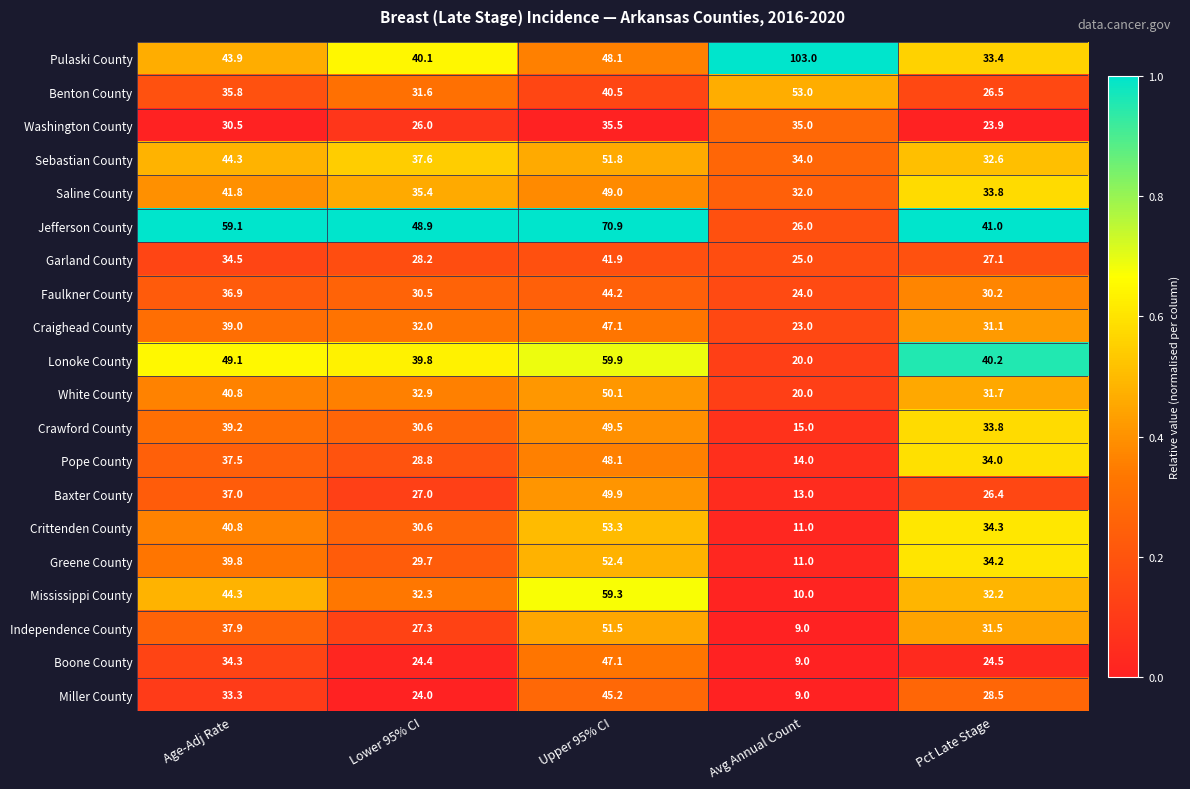

Which series has the largest total across all categories?

Pulaski County